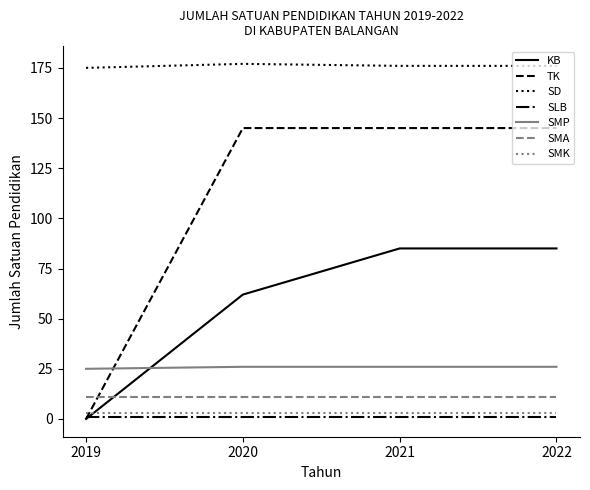

Is the value of KB at 2020 greater than the value of SD at 2022?

No